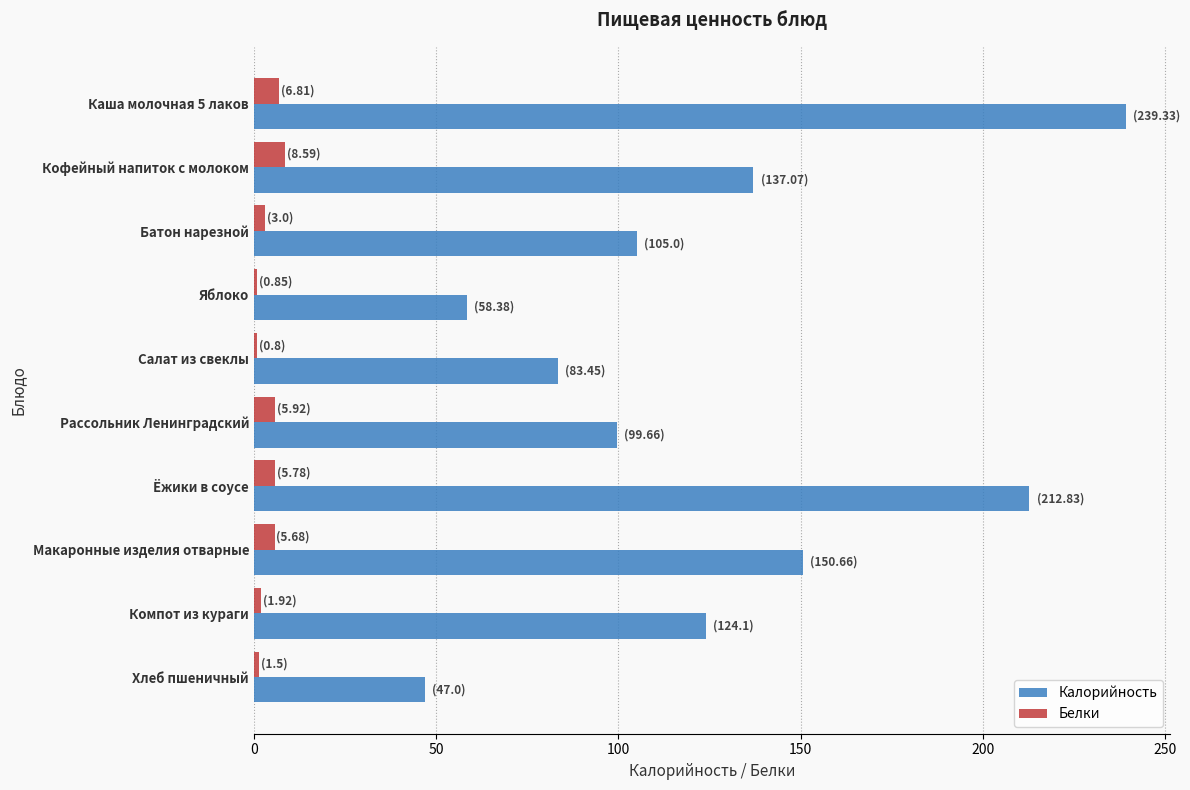

What is the minimum value for Калорийность?

47.0